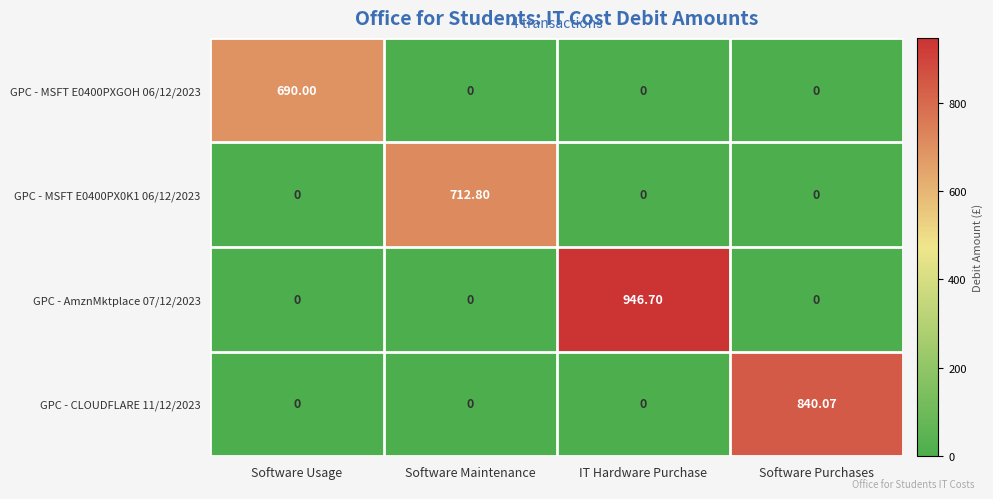

Between Software Usage and Software Purchases, which series saw the biggest shift?

GPC - CLOUDFLARE 11/12/2023